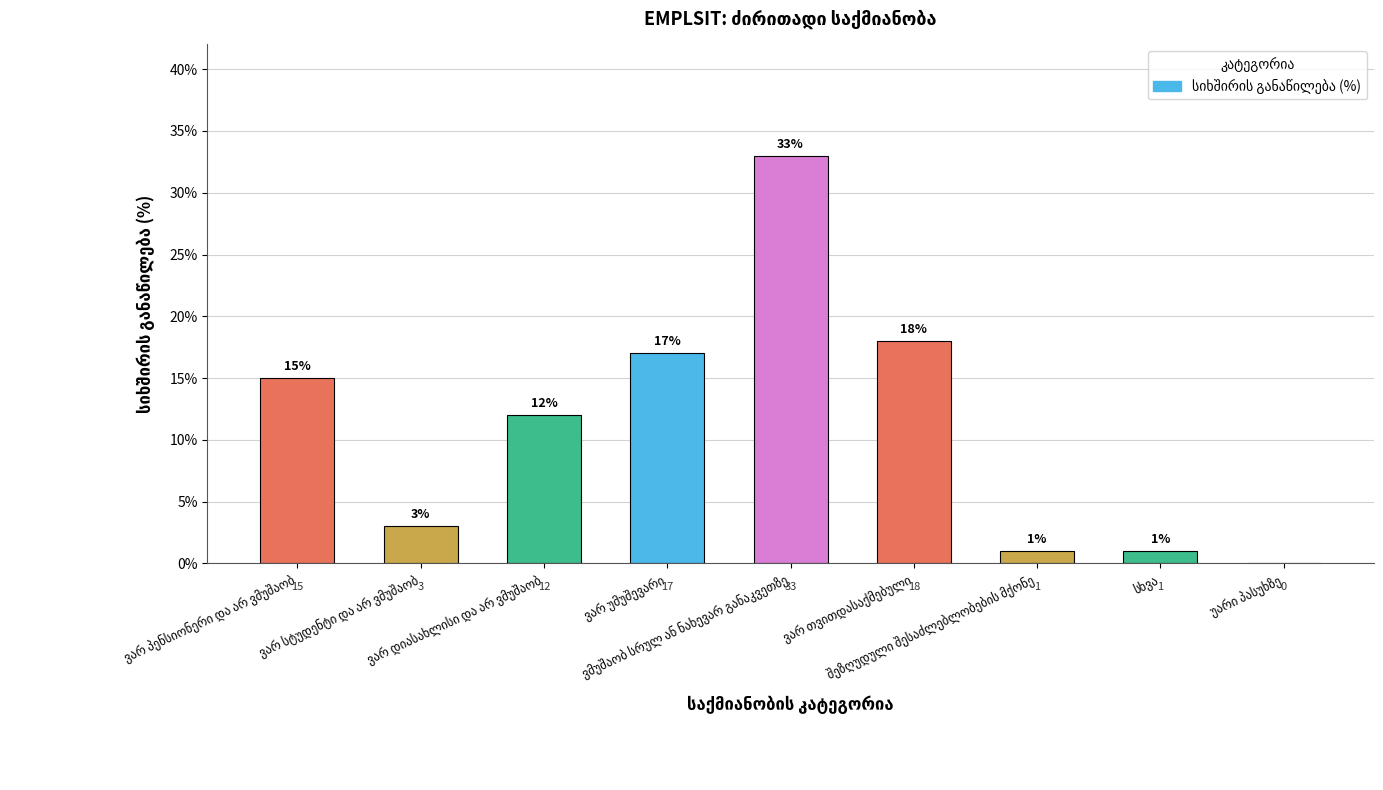

What is the sum of all values?

100